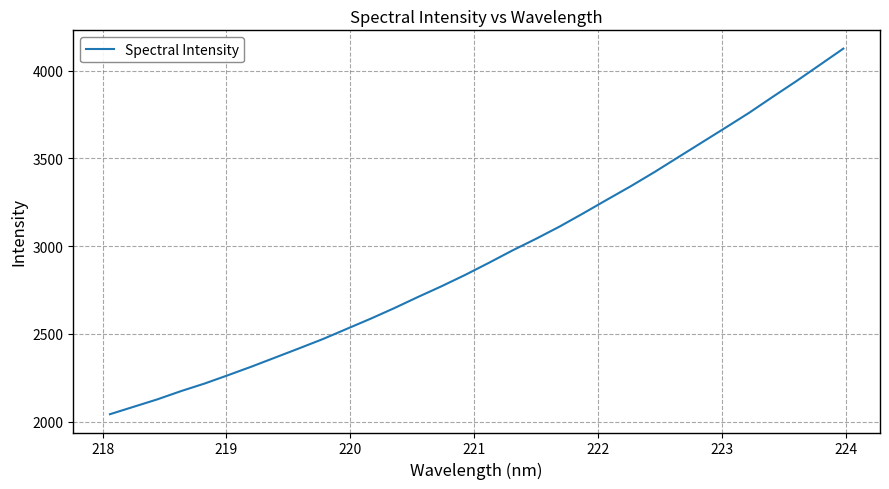

What is the minimum value shown in the chart?

2042.2